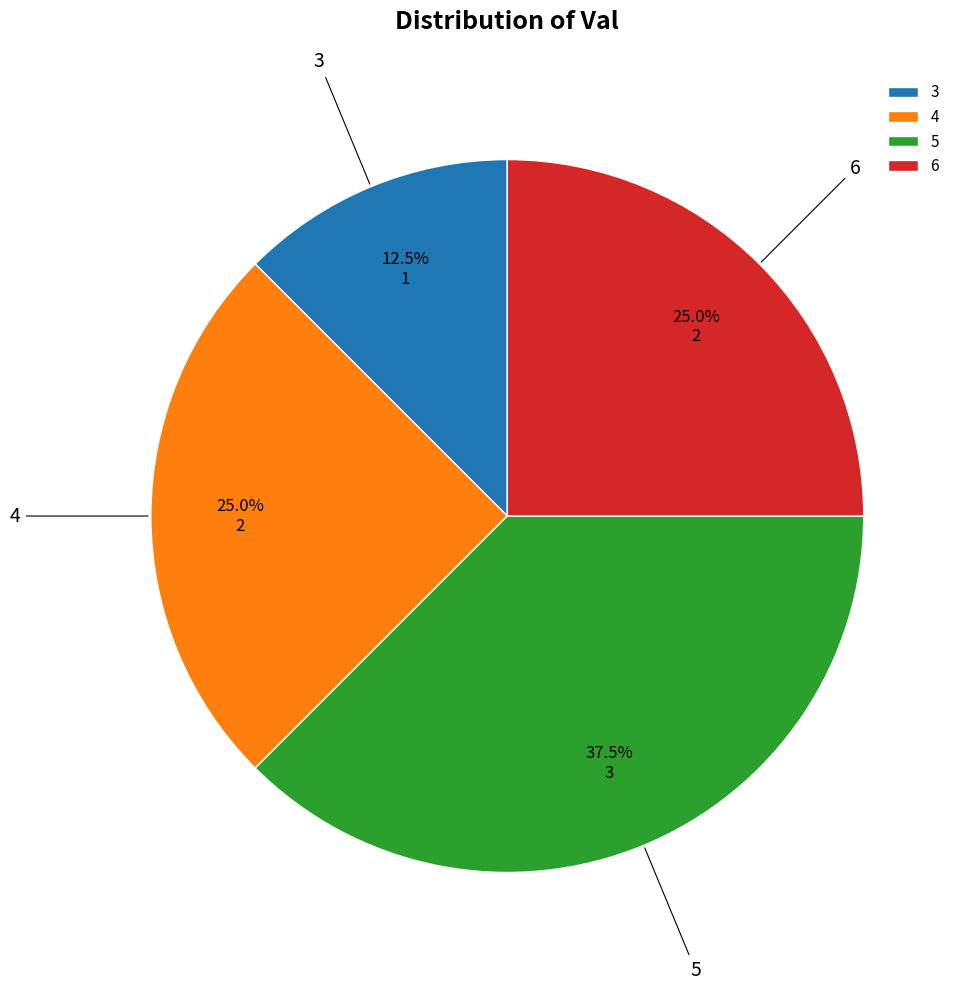

Which slice is the largest?

5